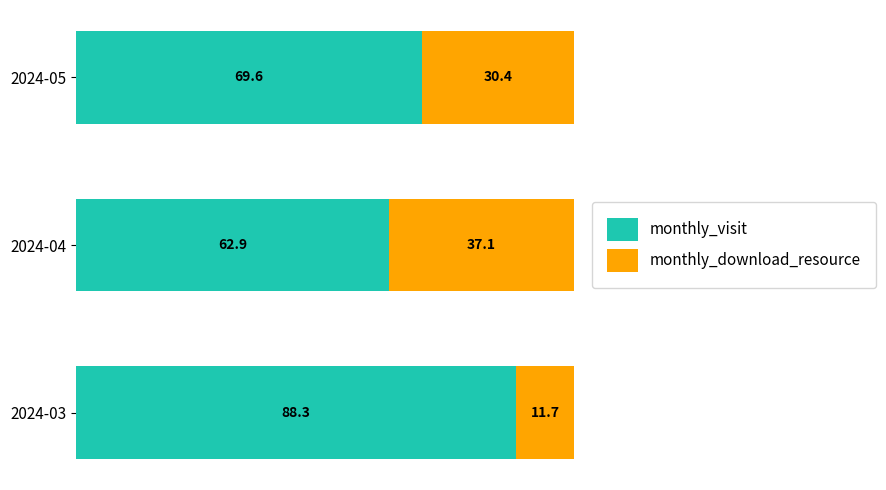

What is the difference between the monthly_visit values at 2024-03 and 2024-05?

18.7